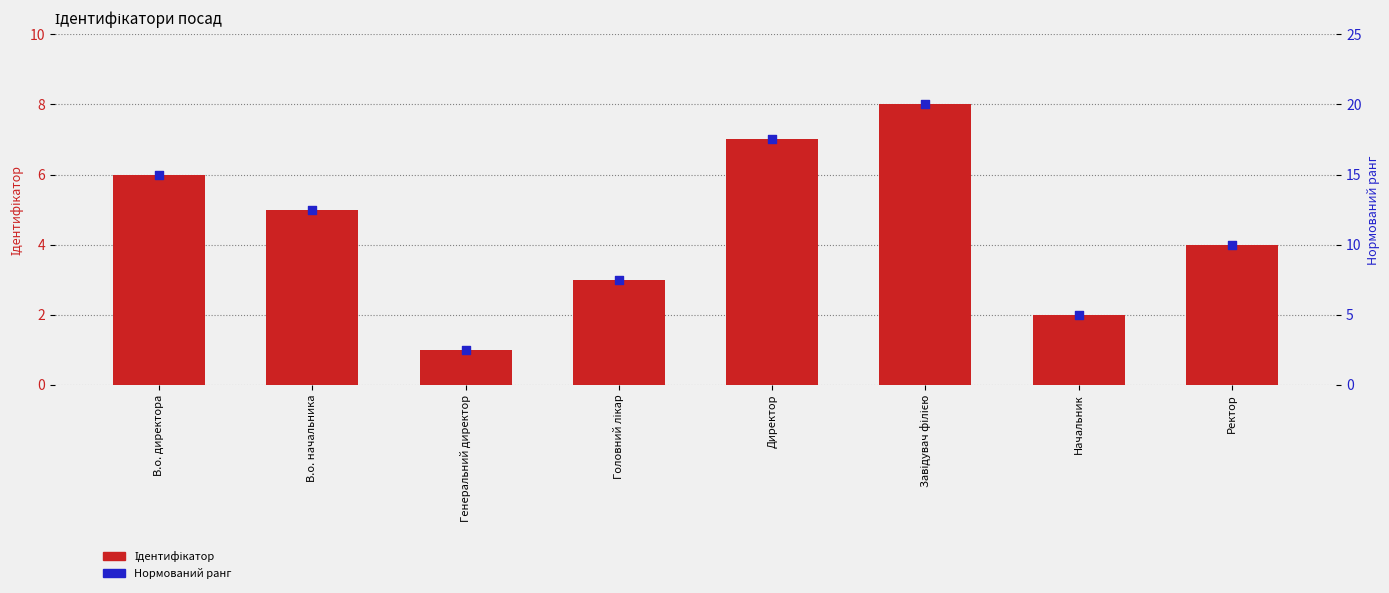

Which series contains the highest Y value?

Нормований ранг